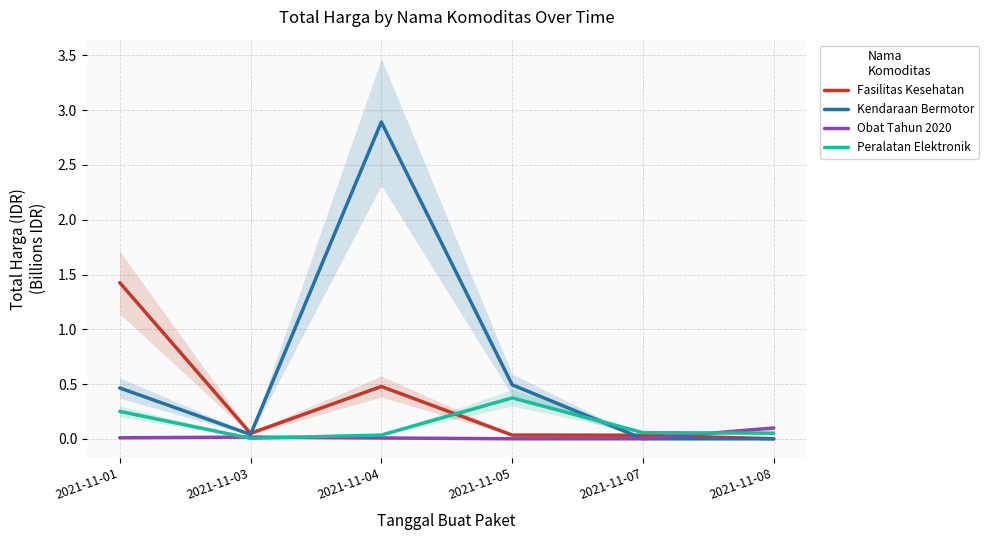

What is the spread (max minus min) of values at 2021-11-05?

0.5